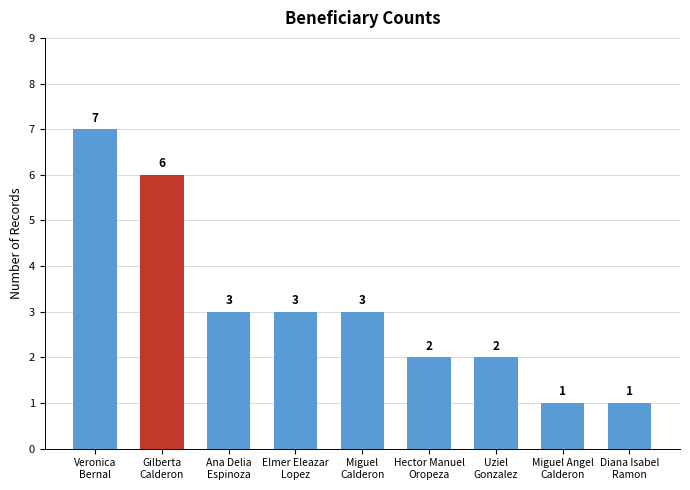

What is the change in value from Ana Delia
Espinoza to Hector Manuel
Oropeza?

-1